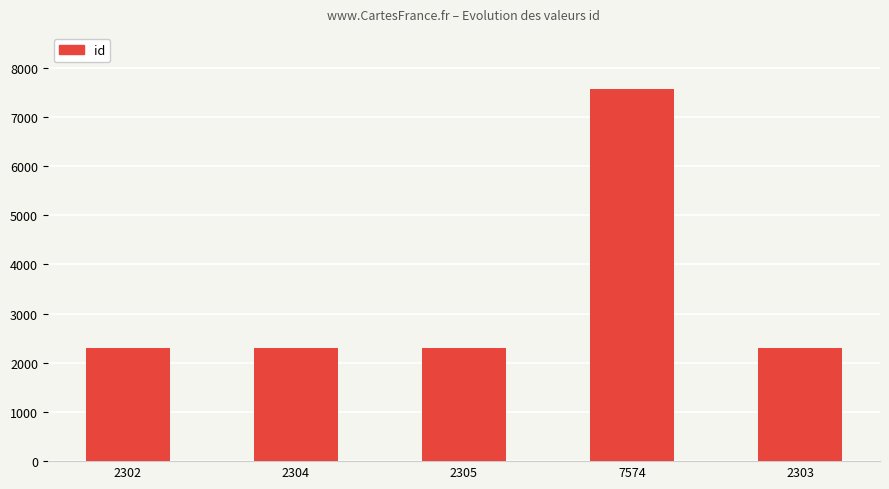

What is the label of the 1st bar from the left?

2302